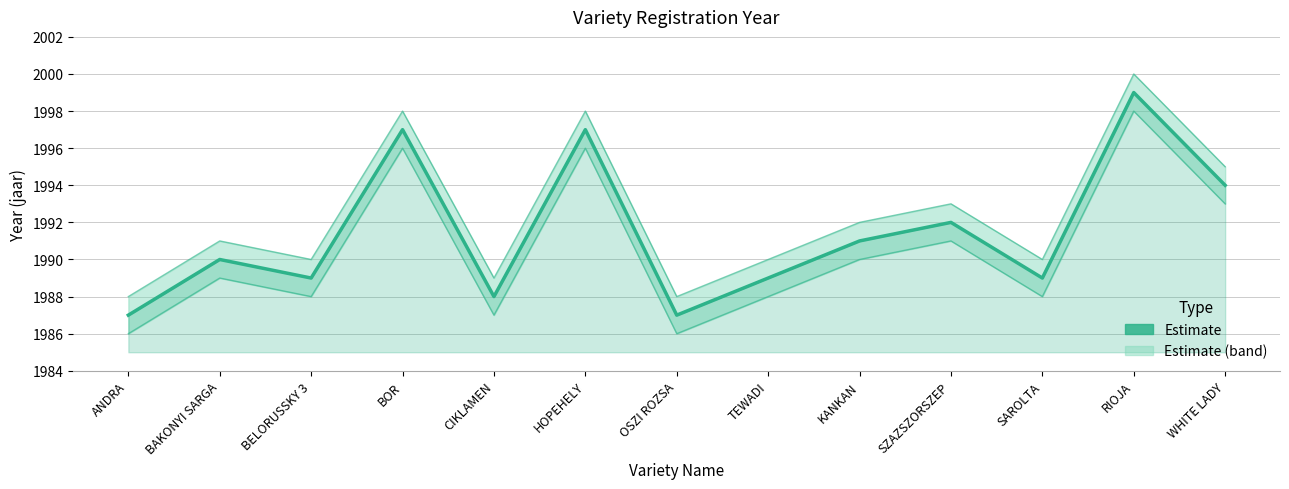

What is the change in value from SAROLTA to WHITE LADY?

+5